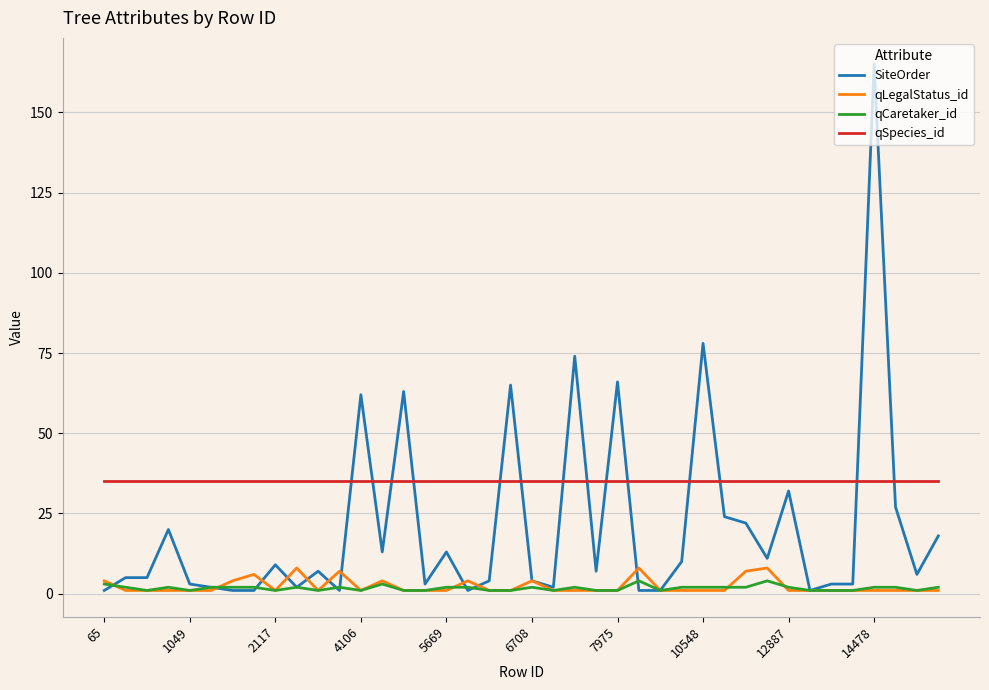

What is the maximum value for SiteOrder?

165